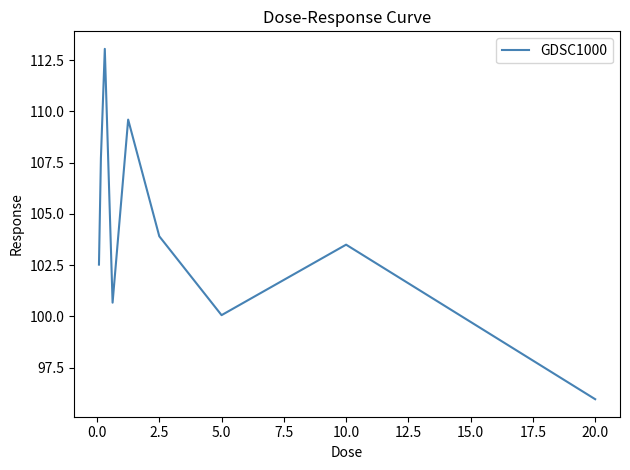

How many lines are shown in the chart?

1